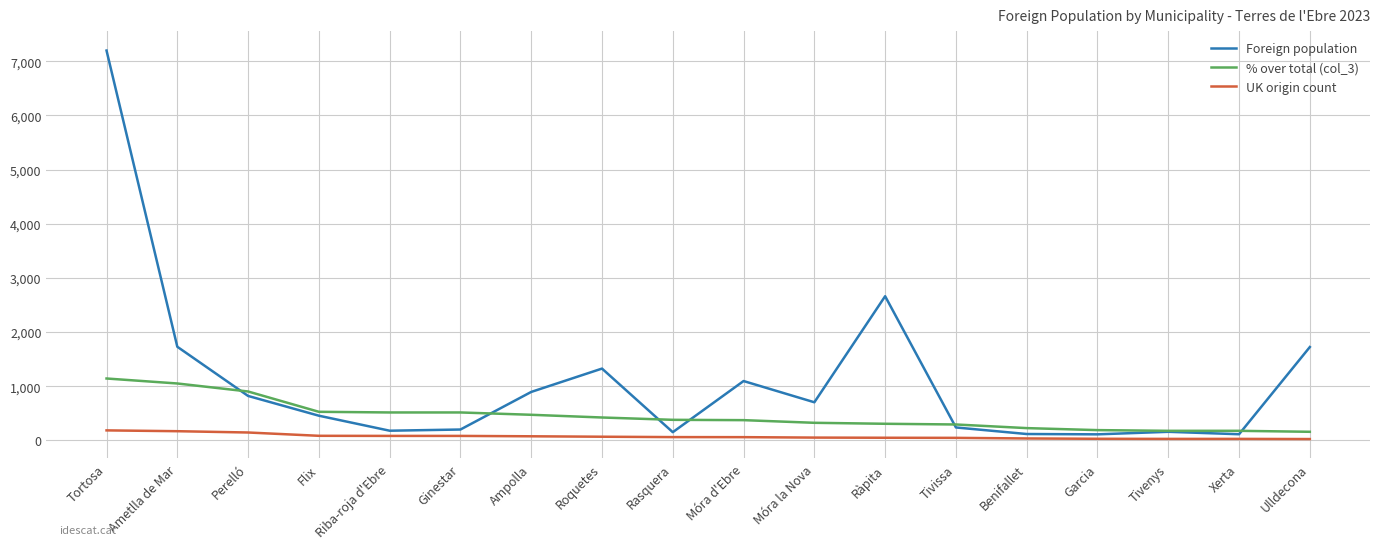

What is the minimum value shown in the chart?

26